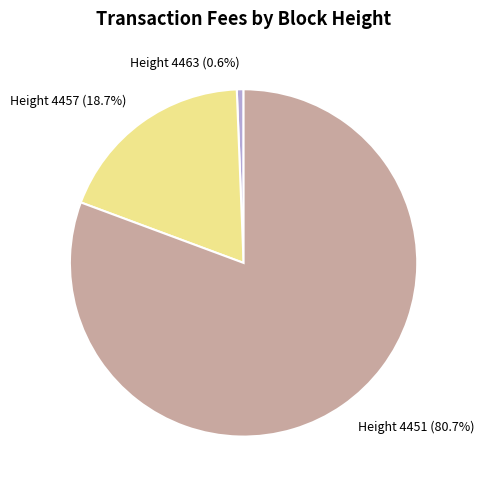

Rank the categories by value from lowest to highest.

Height 4463, Height 4457, Height 4451